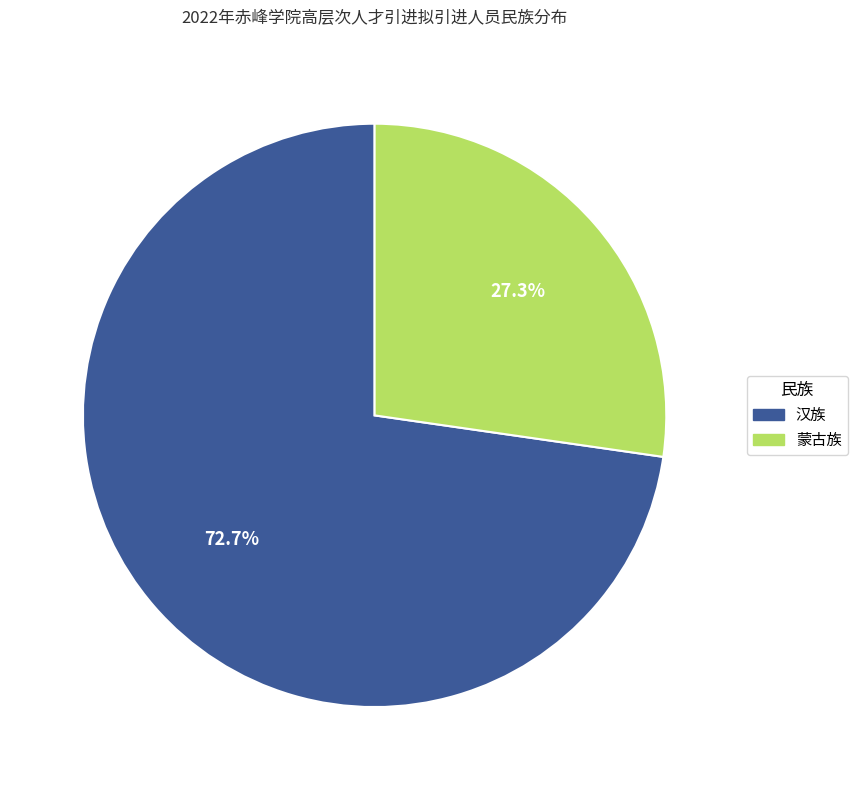

True or false: 汉族 accounts for 59% of the total.

False